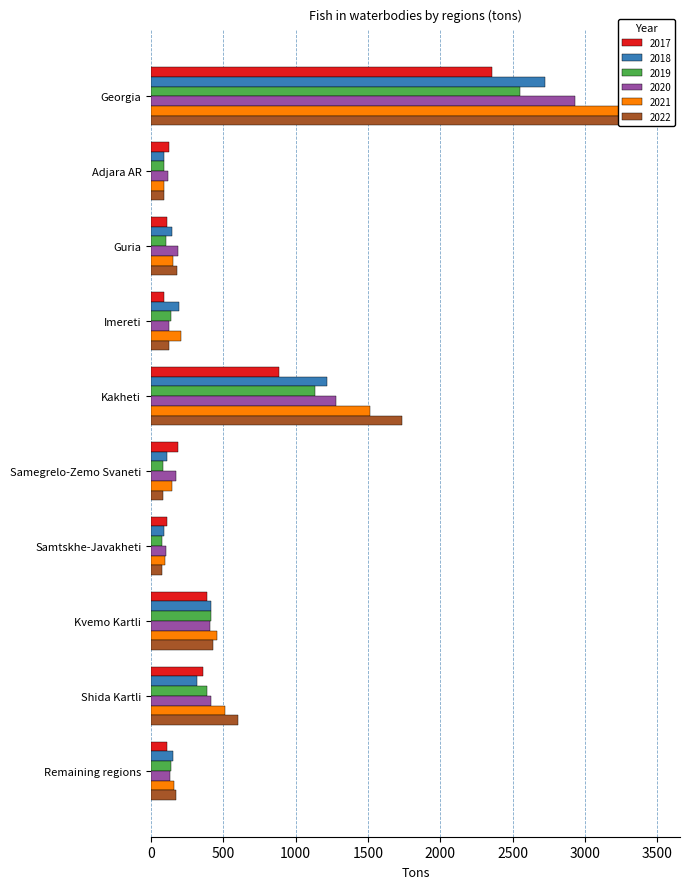

List the series in order of their peak value, highest first.

2022, 2021, 2020, 2018, 2019, 2017